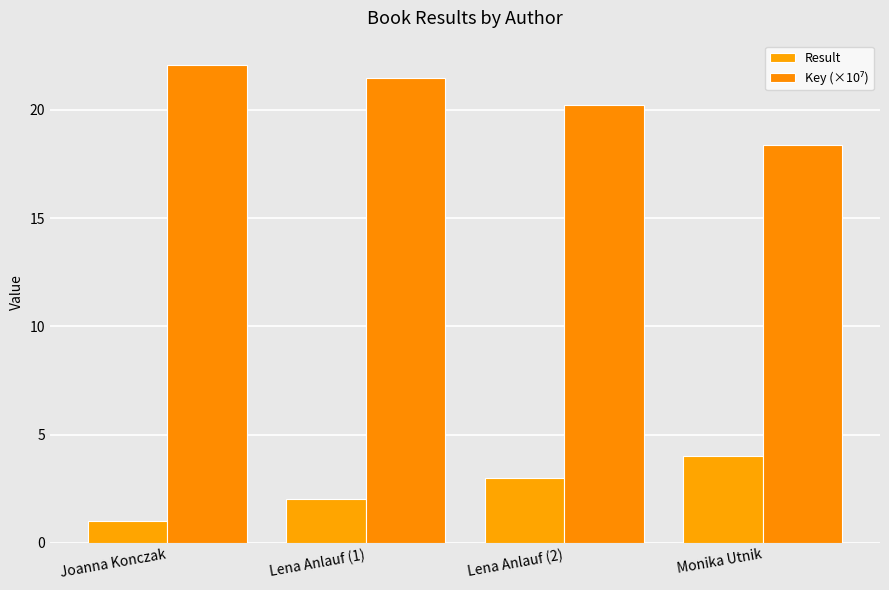

At Joanna Konczak, list the series in order from largest to smallest.

Key (×10⁷), Result